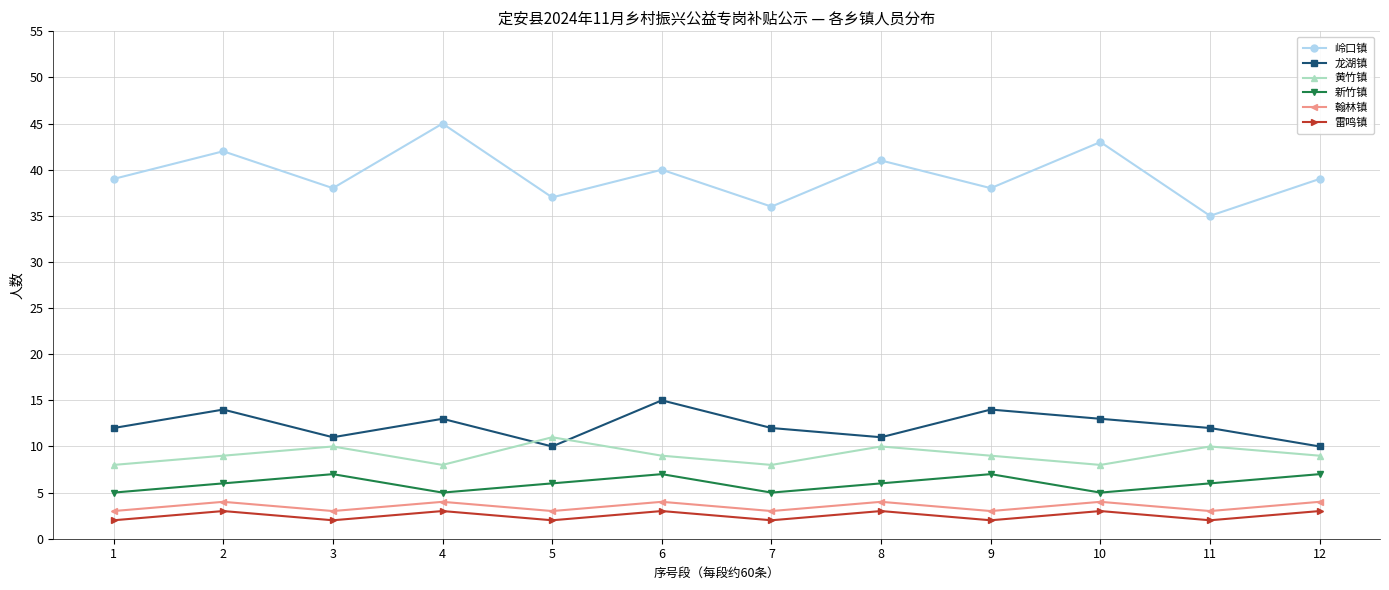

At which category does the chart reach its peak across all series?

4